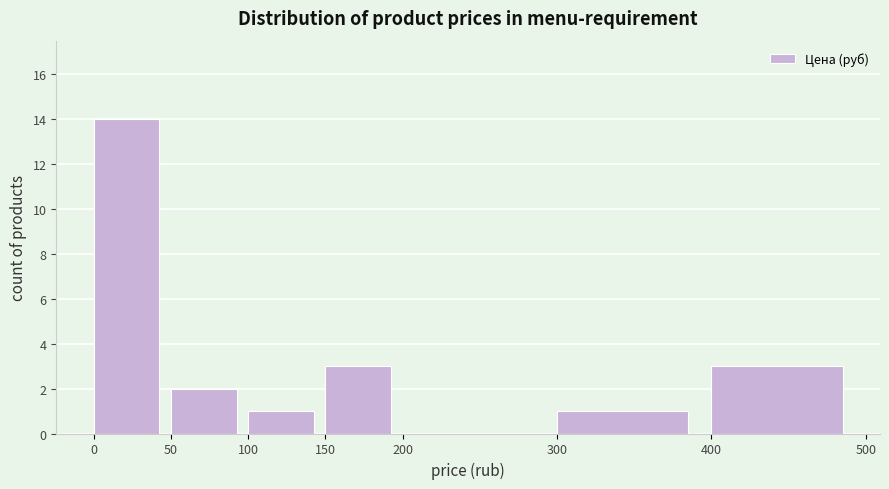

What is the height of the bar covering 100 to 150 on the x-axis? The values are not printed on the chart, so give them approximately, as read against the axis.

1